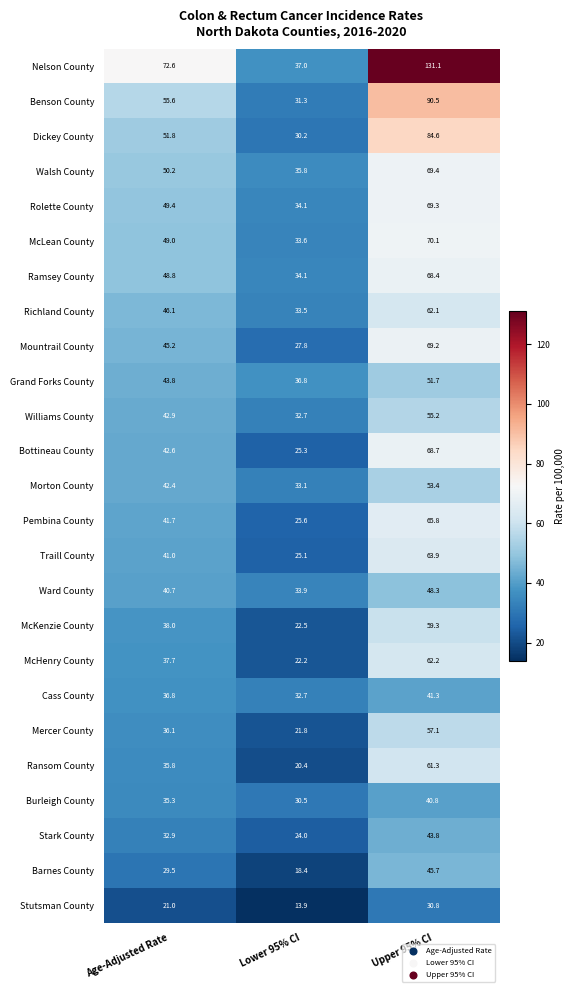

Read the Mercer County value at Lower 95% CI.

21.8